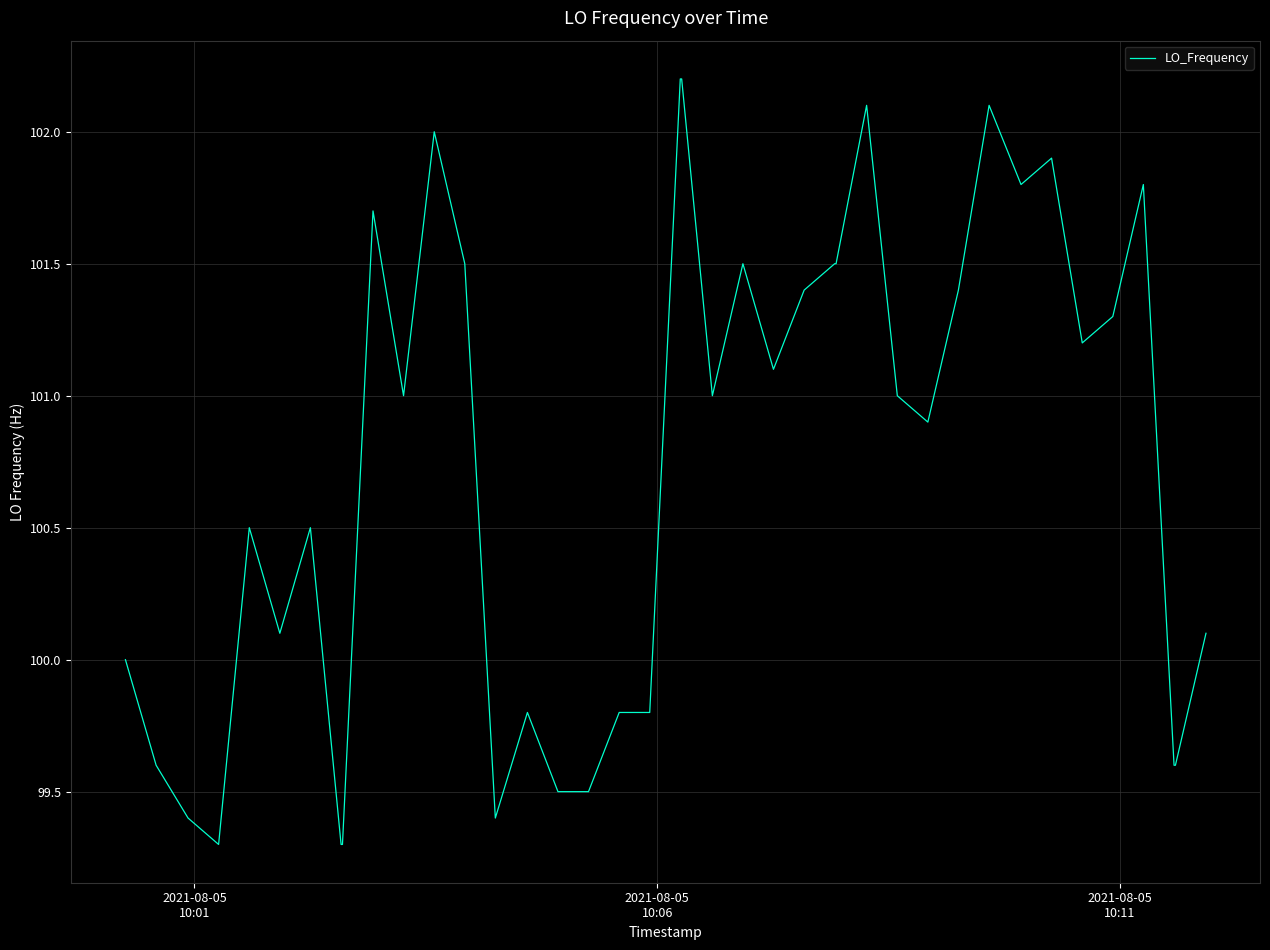

What is the difference between the maximum and minimum values?

2.9